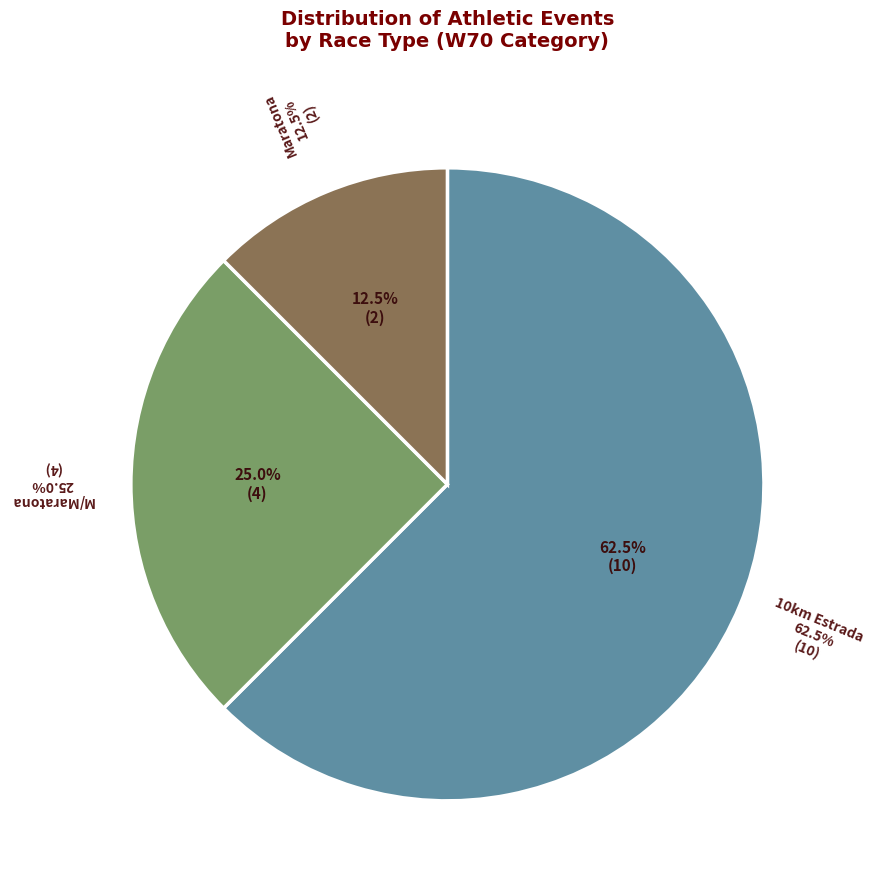

Approximately how many times larger is the value at 10km Estrada compared to M/Maratona?

2.5